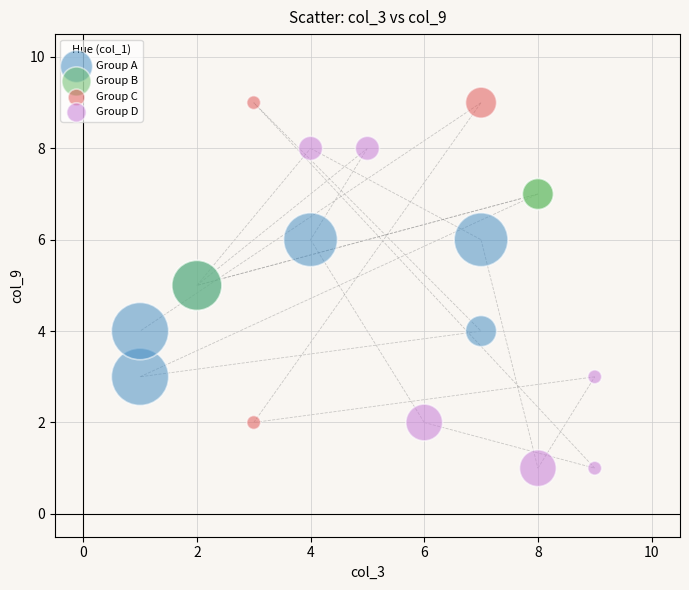

Which series reaches the maximum Y coordinate?

Group C